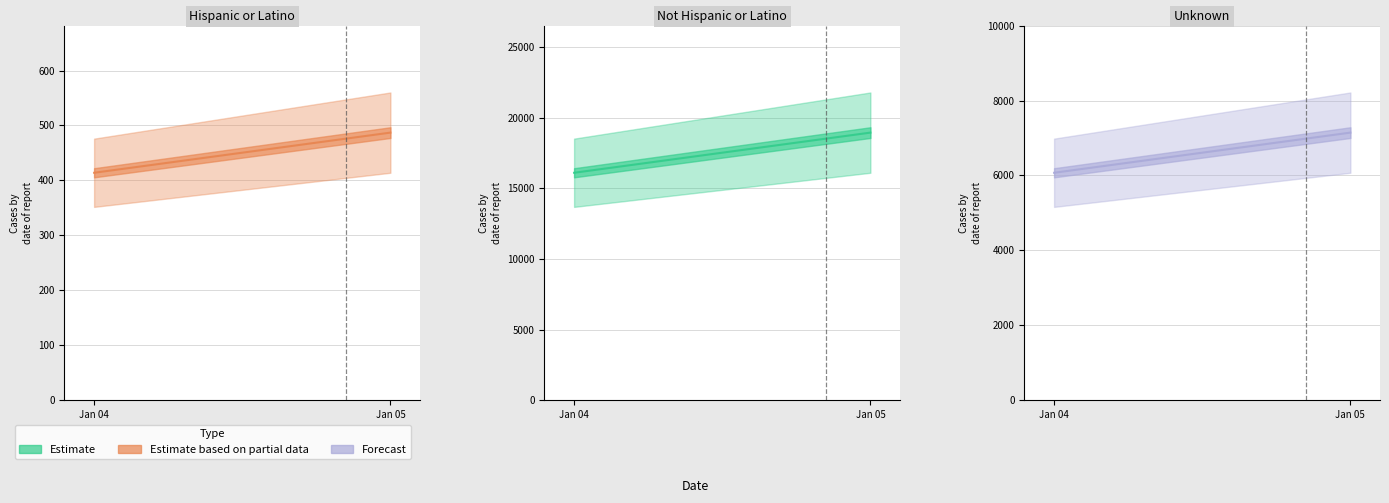

List the series in order of their peak value, lowest first.

Hispanic or Latino line, Unknown line, Not Hispanic or Latino line